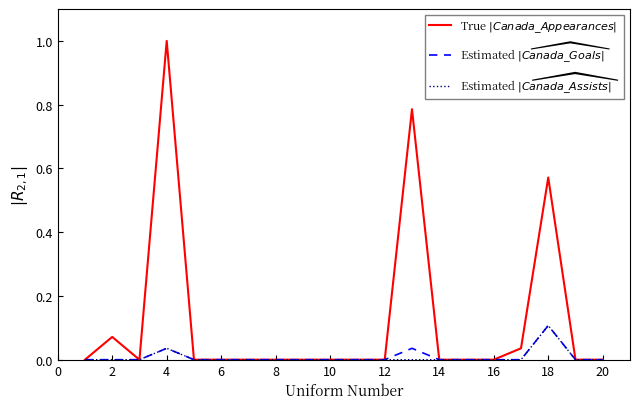

What is the greatest value displayed?

1.0